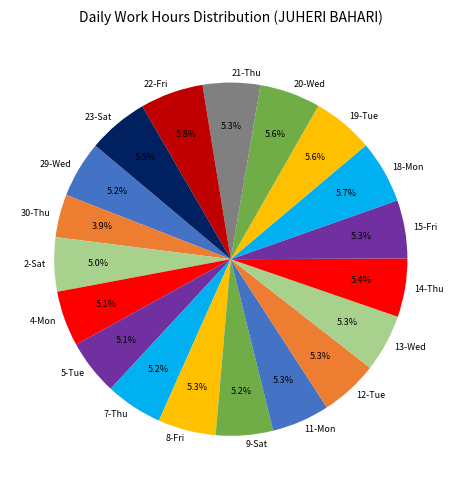

Do 19-Tue and 23-Sat together represent more than half of the pie?

No